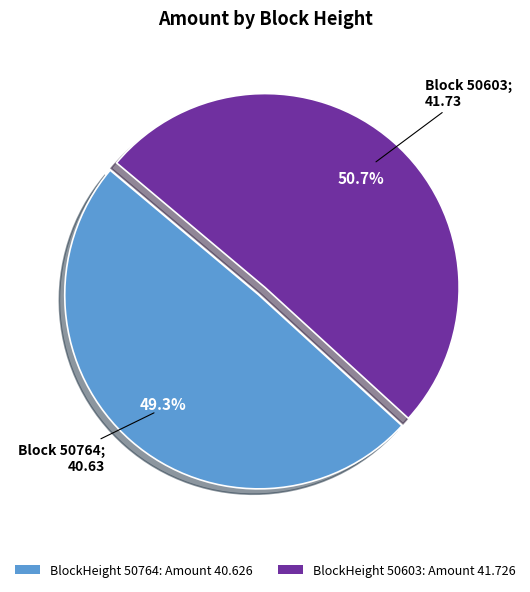

What is the smallest slice in the pie chart?

BlockHeight 50764: Amount 40.626